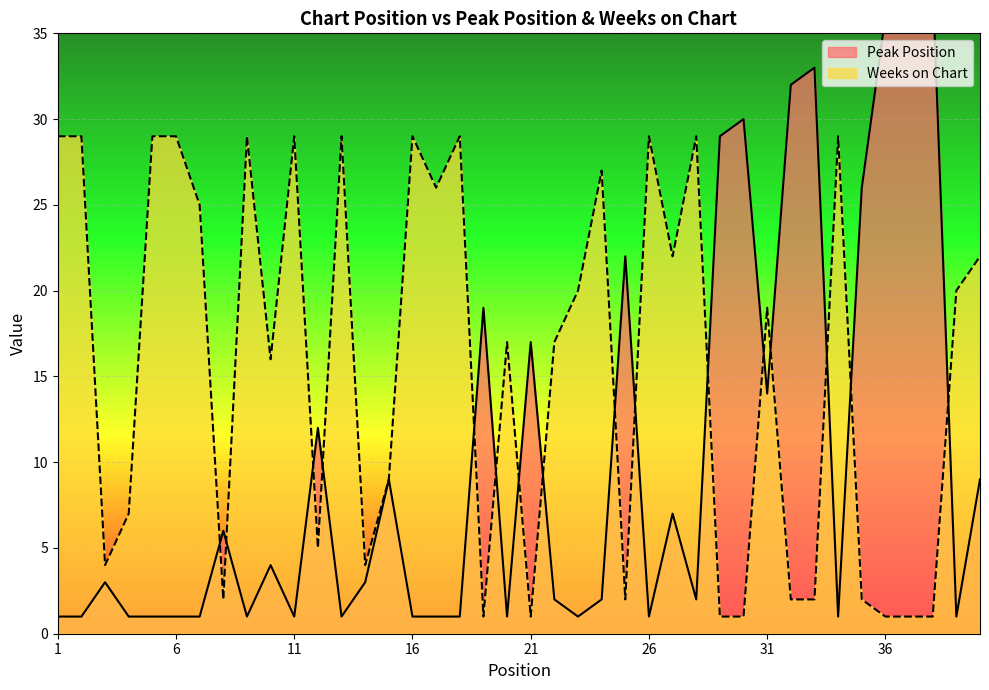

True or false: Peak Position has more than 1 interior local peaks.

True